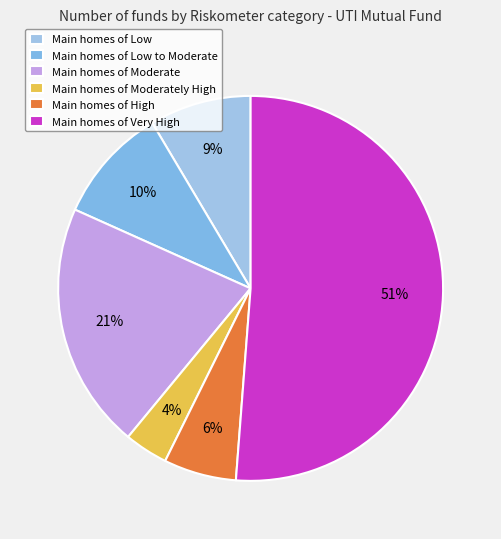

What is the largest slice in the pie chart?

Main homes of Very High